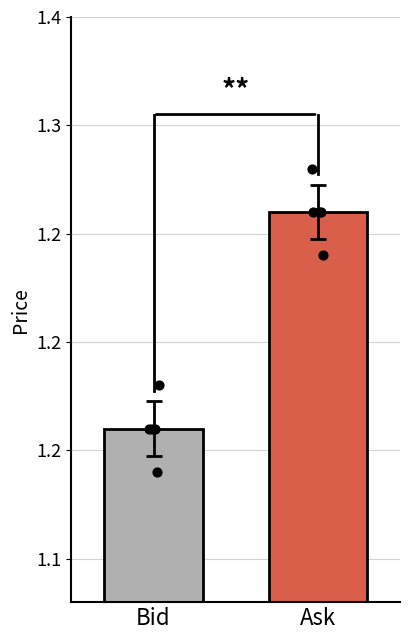

Which series has the widest spread of Y values?

Bid